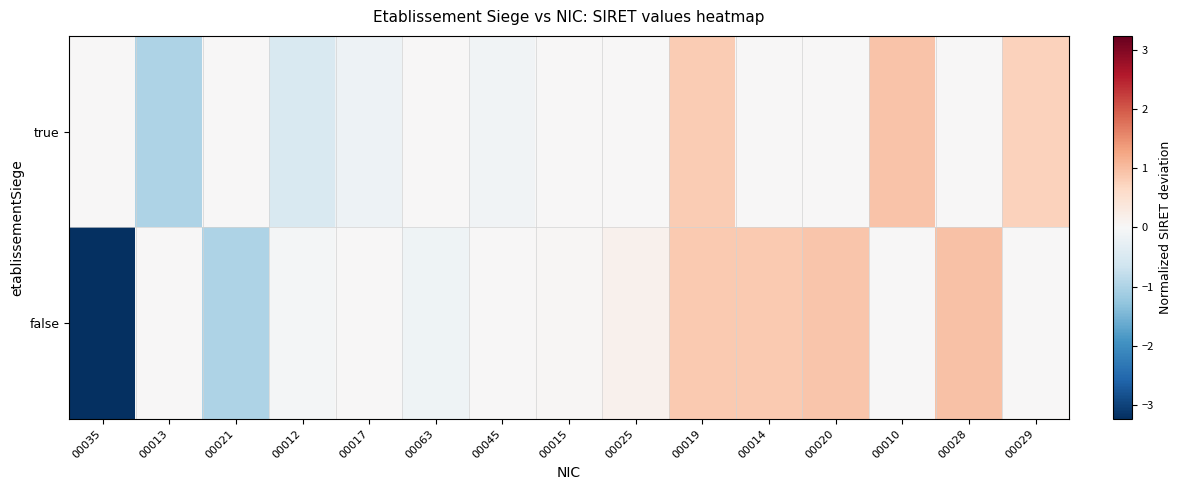

Which series has the widest spread of values?

false